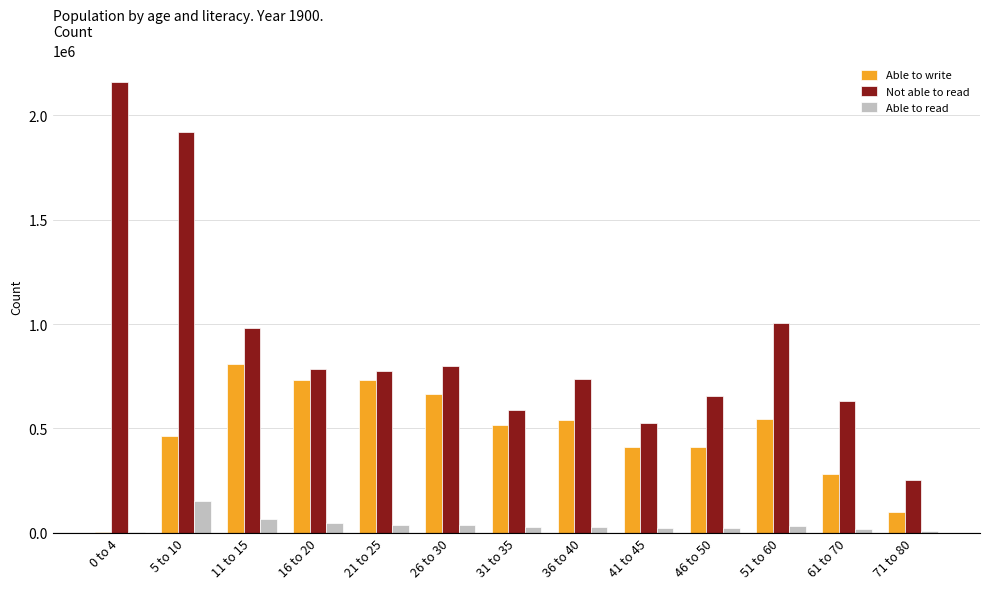

Are the bars horizontal?

No